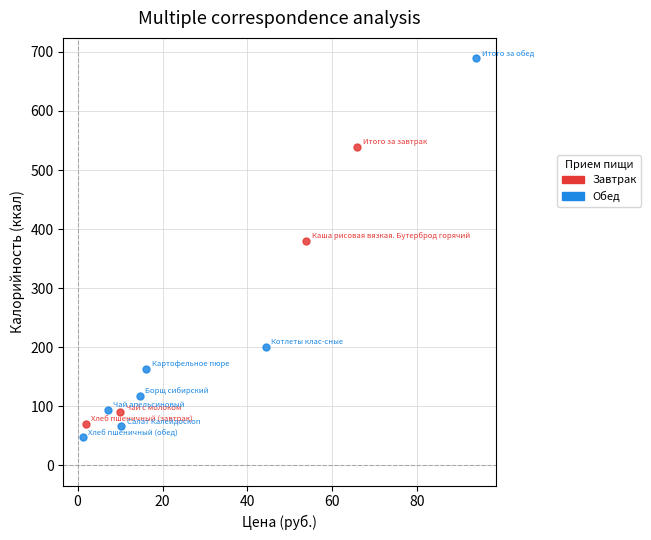

Which series reaches the minimum Y coordinate?

Обед